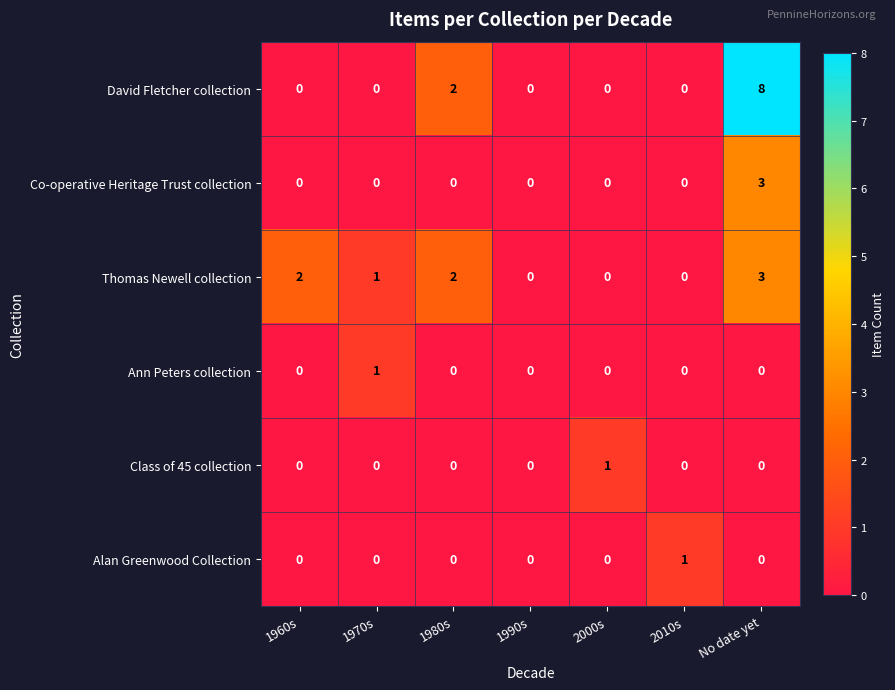

How many Class of 45 collection values are between 0 and 1?

7